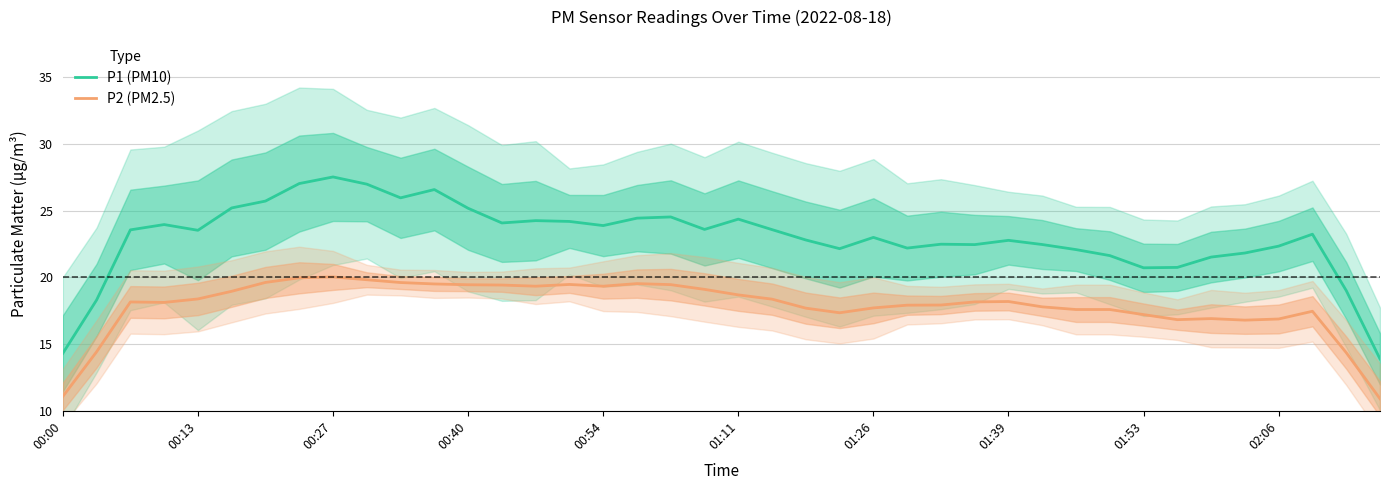

What is the highest value of the P2 (PM2.5) series?

20.0